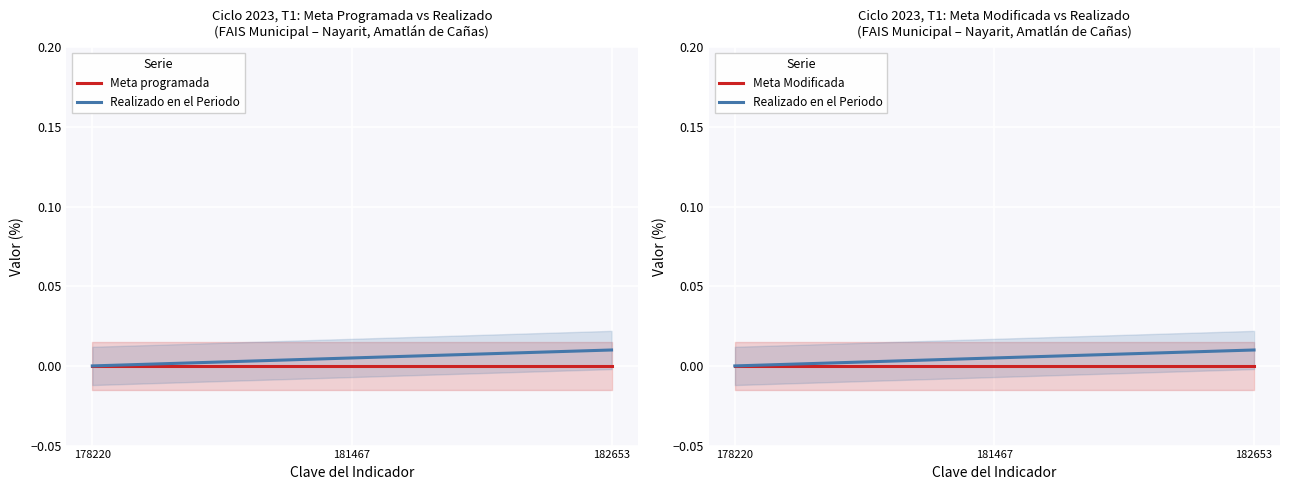

What are all the series names shown in the legend?

Meta programada, Realizado en el Periodo, Meta Modificada